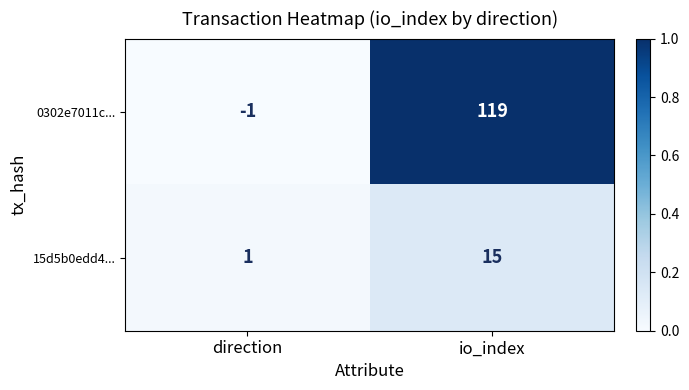

Rank the series by their average value, from highest to lowest.

0302e7011c..., 15d5b0edd4...